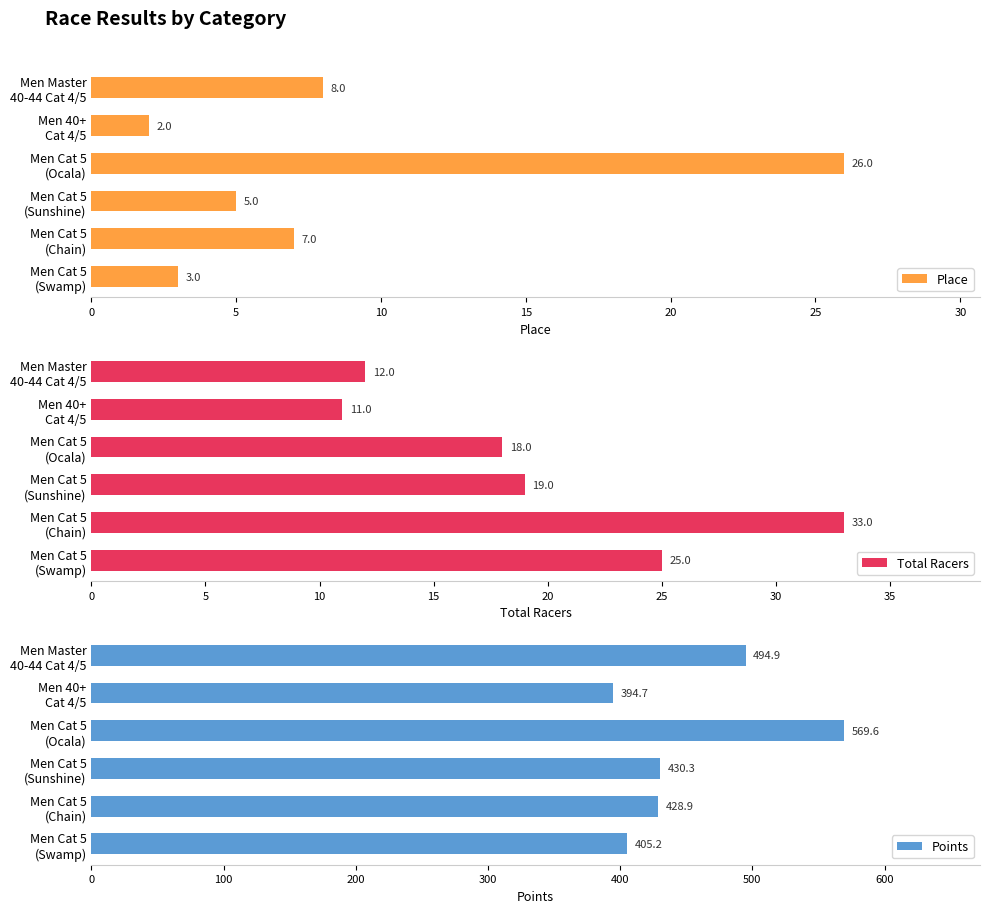

At which label is Place closest to 14?

Men Master
40-44 Cat 4/5